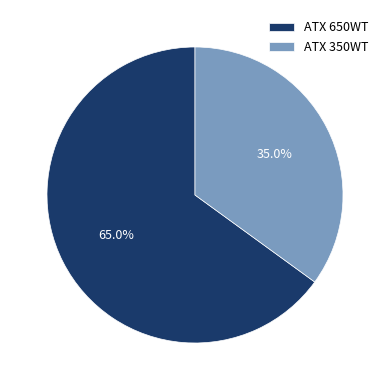

Is it true that ATX 350WT is 47% of the pie?

False